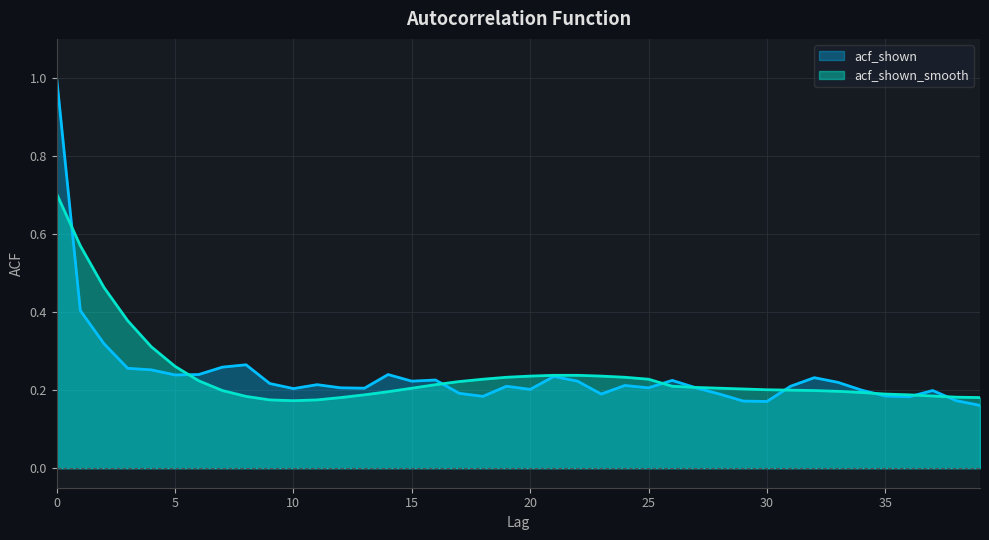

How many distinct data groups are displayed?

2